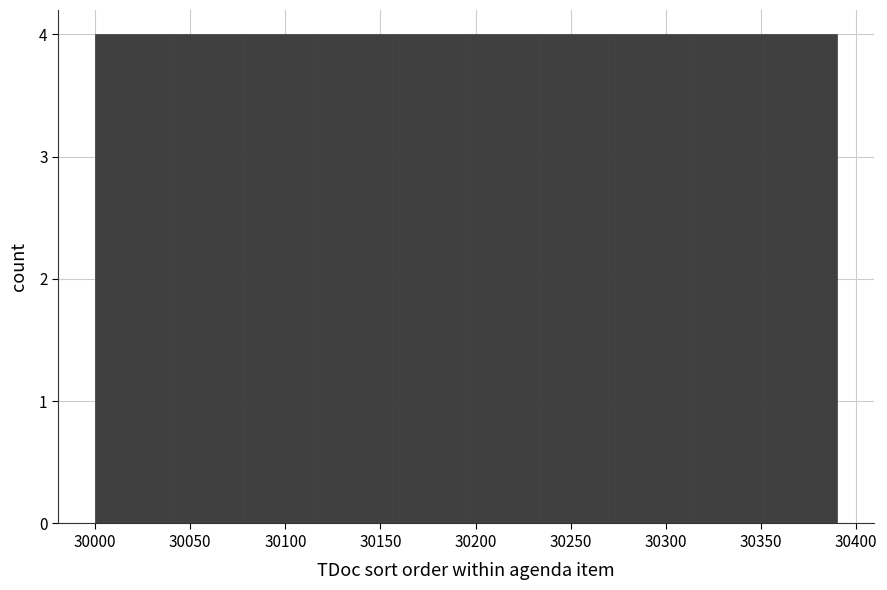

Reading left to right, transcribe this chart: for each bar, give the range it covers on the x-axis and its height. Neither the bar edges nor the heights are printed on the chart, so give them approximately, as read against the axes.

30000 to 30039: 4
30039 to 30078: 4
30078 to 30117: 4
30117 to 30156: 4
30156 to 30195: 4
30195 to 30234: 4
30234 to 30273: 4
30273 to 30312: 4
30312 to 30351: 4
30351 to 30390: 4